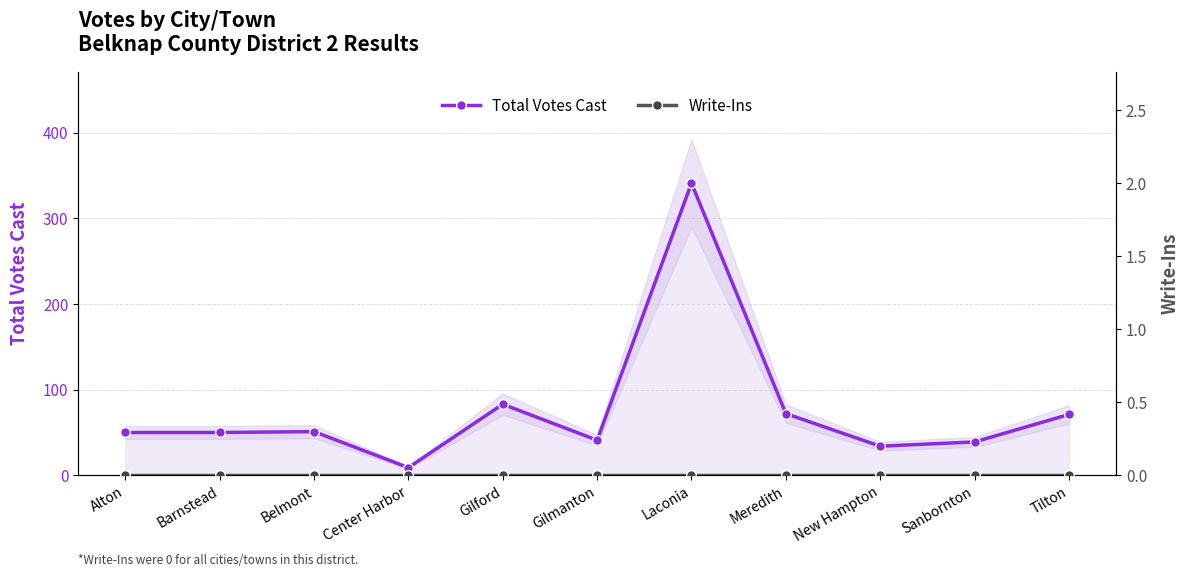

Reading left to right, extract all data points from this chart.

Total Votes Cast: 50	50	51	9	83	41	341	72	34	39	71
Write-Ins: 0	0	0	0	0	0	0	0	0	0	0